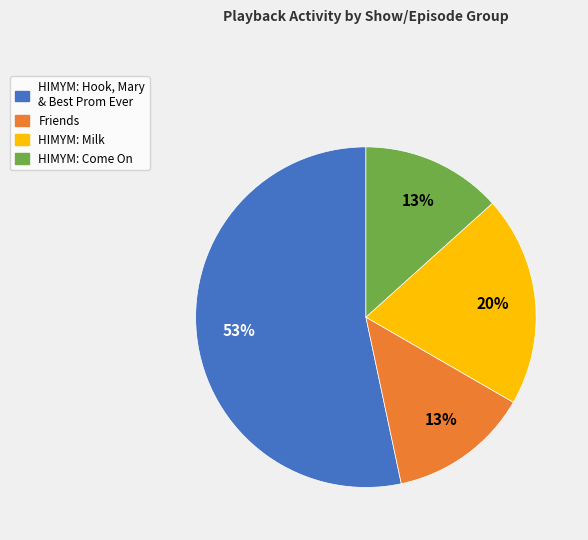

Is there a majority slice in this chart?

Yes